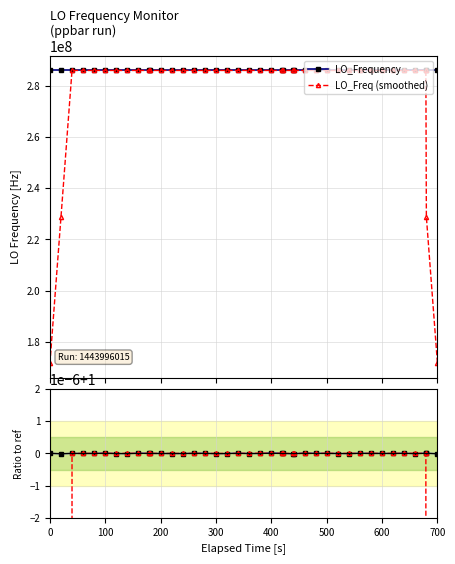

True or false: LO_Frequency has more than 1 points higher than both neighbors.

True